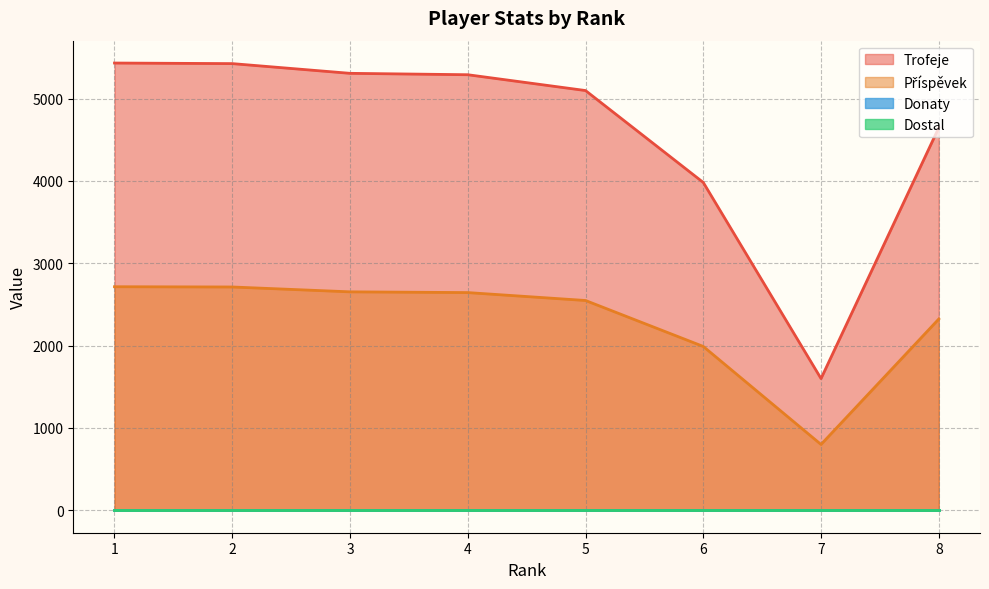

True or false: Příspěvek has more than 0 points higher than both neighbors.

False